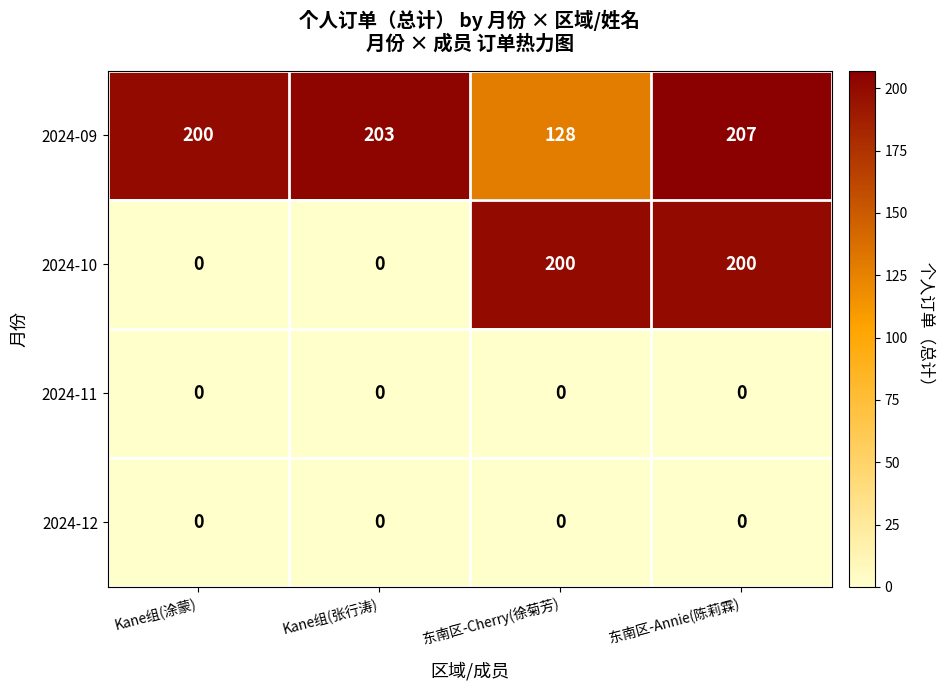

The value of 2024-09 at Kane组(涂蒙) is 346. True or false?

False